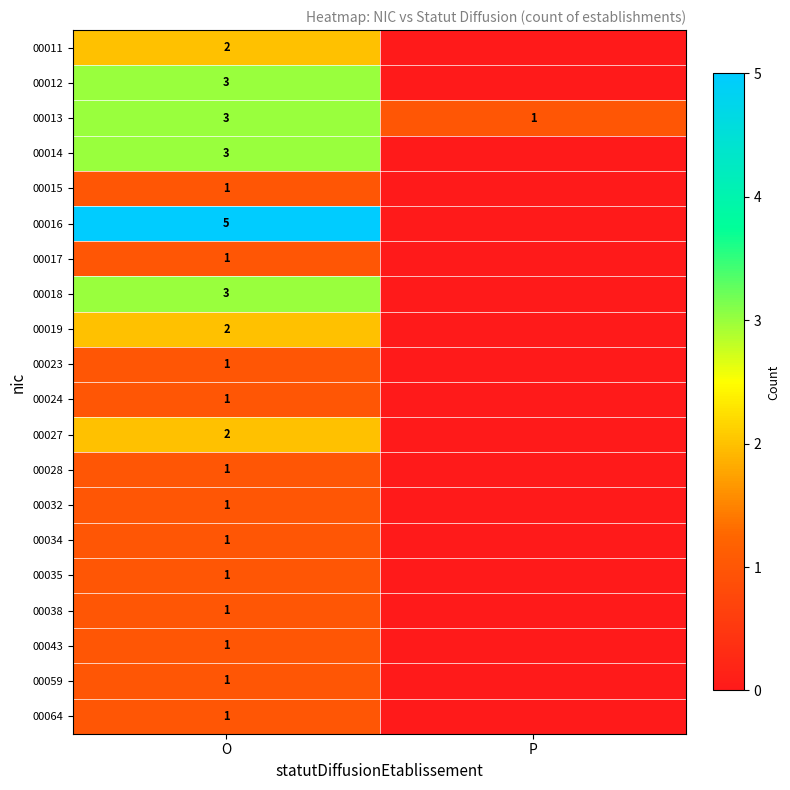

Rank the categories by 00013 value from lowest to highest.

P, O